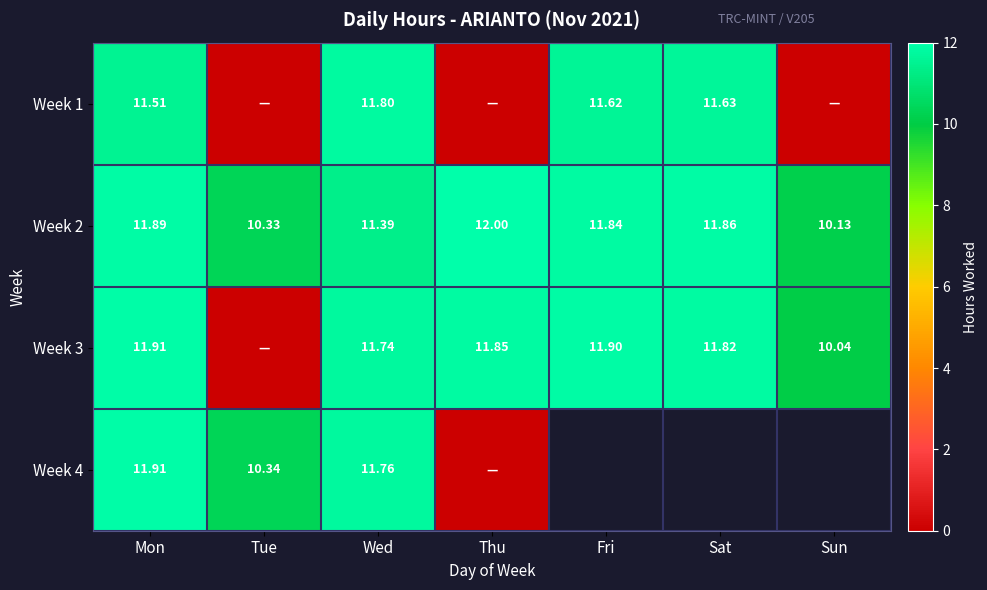

Where is Week 2 nearest to the value 11?

Wed